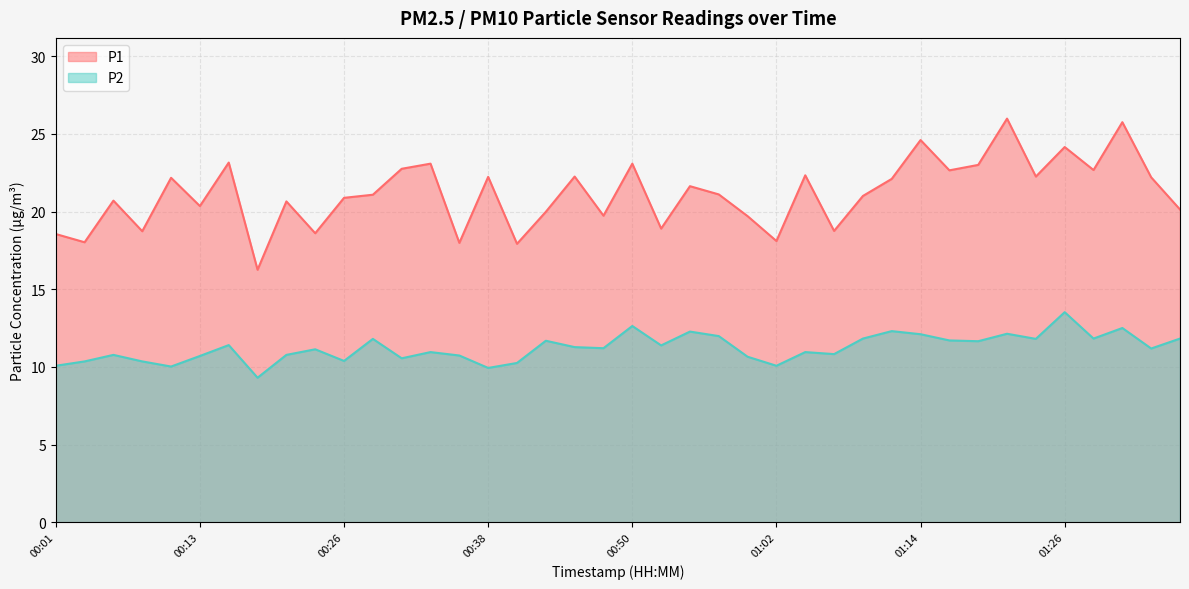

At which label is P1 closest to 21?

01:09